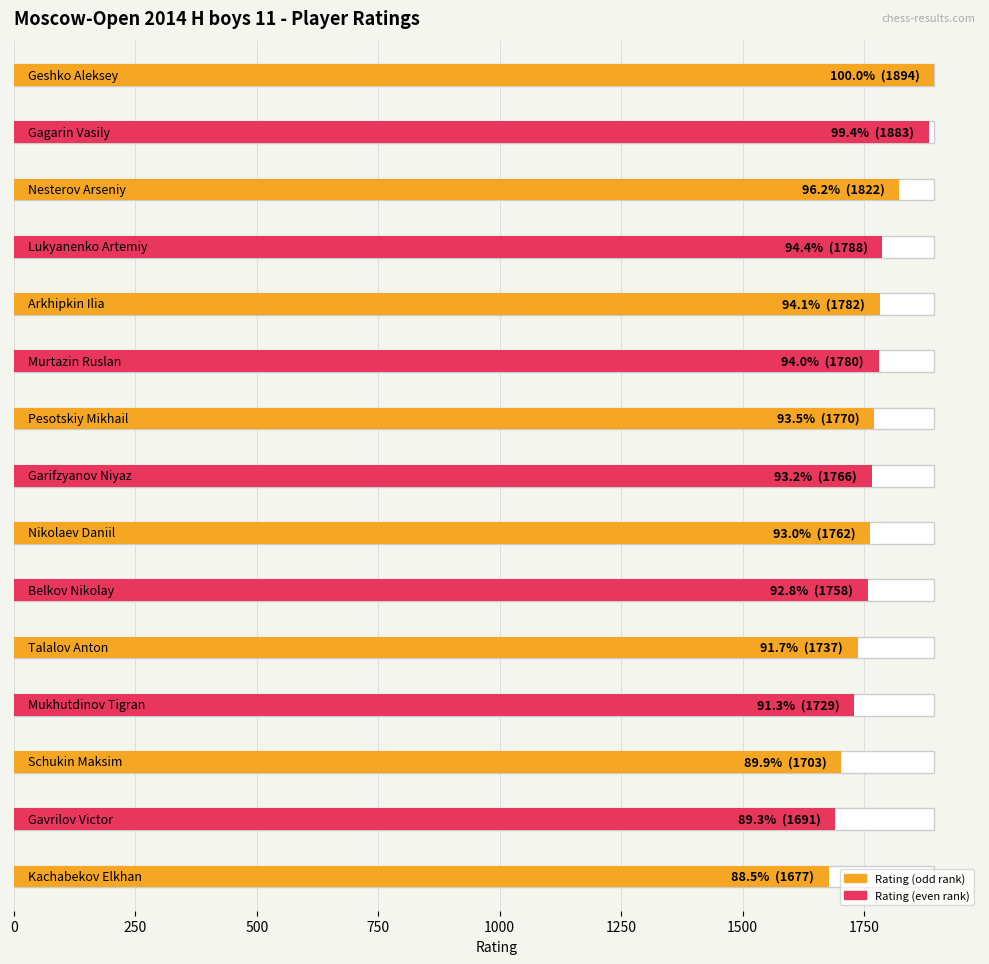

How many data points does each series have?

15